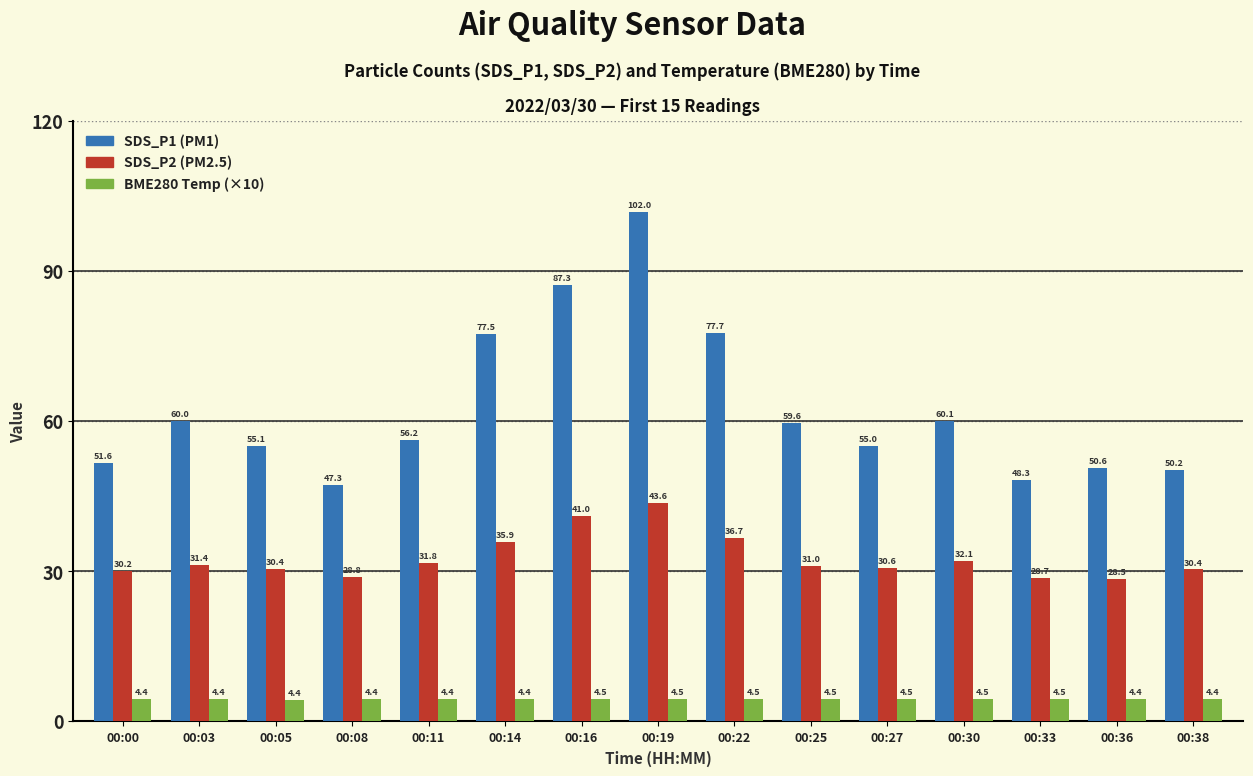

What is the difference between the highest and lowest values at 00:38?

45.8